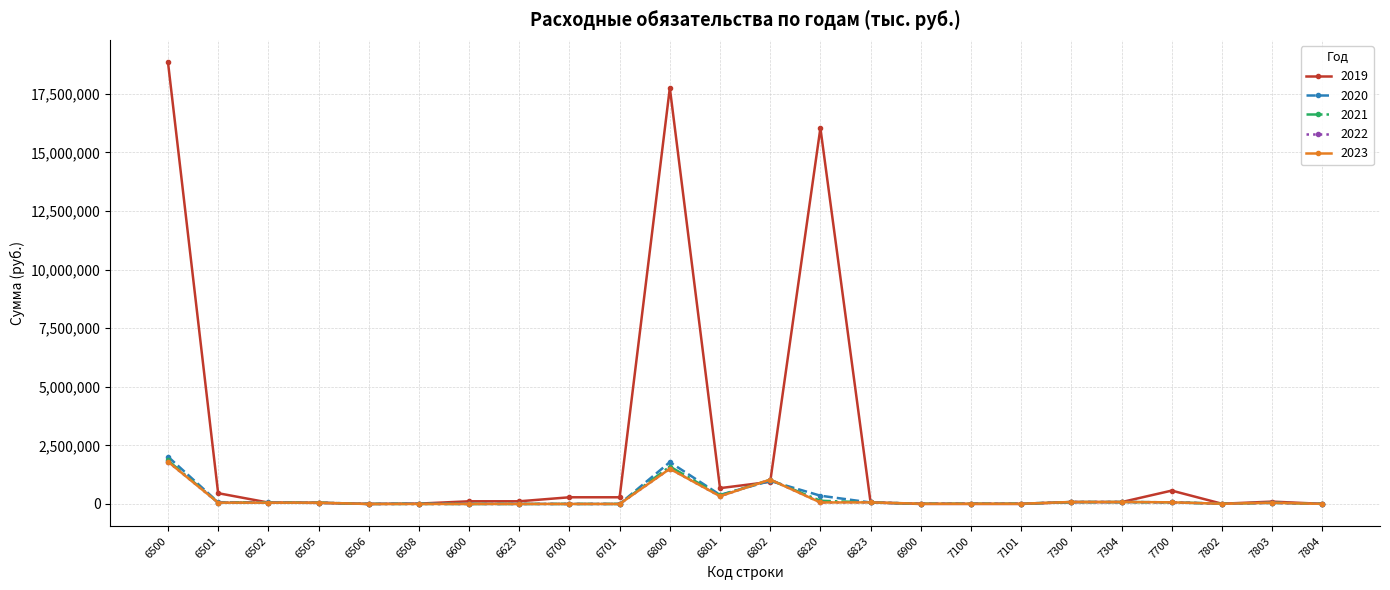

Between 7304 and 6802, which is larger?

6802